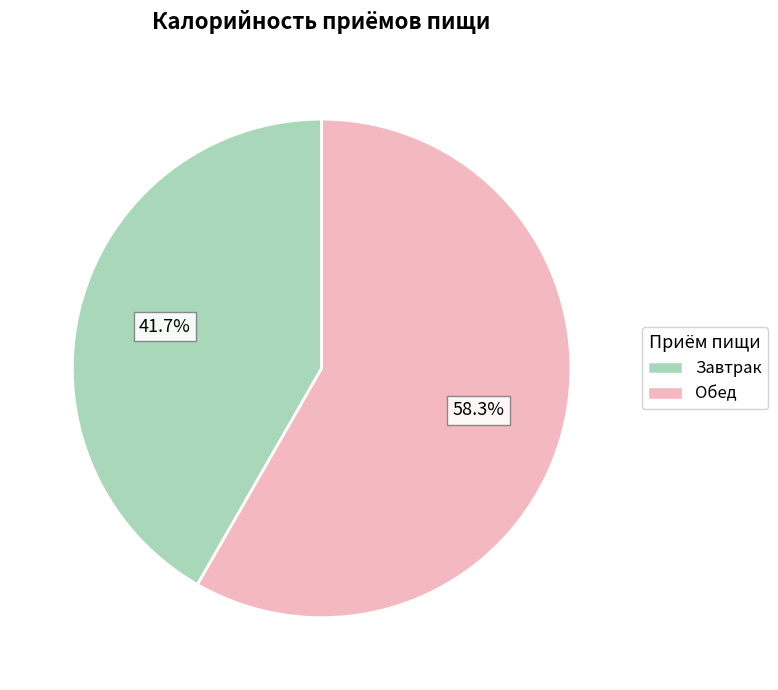

The Обед slice represents 52% of the pie. True or false?

False